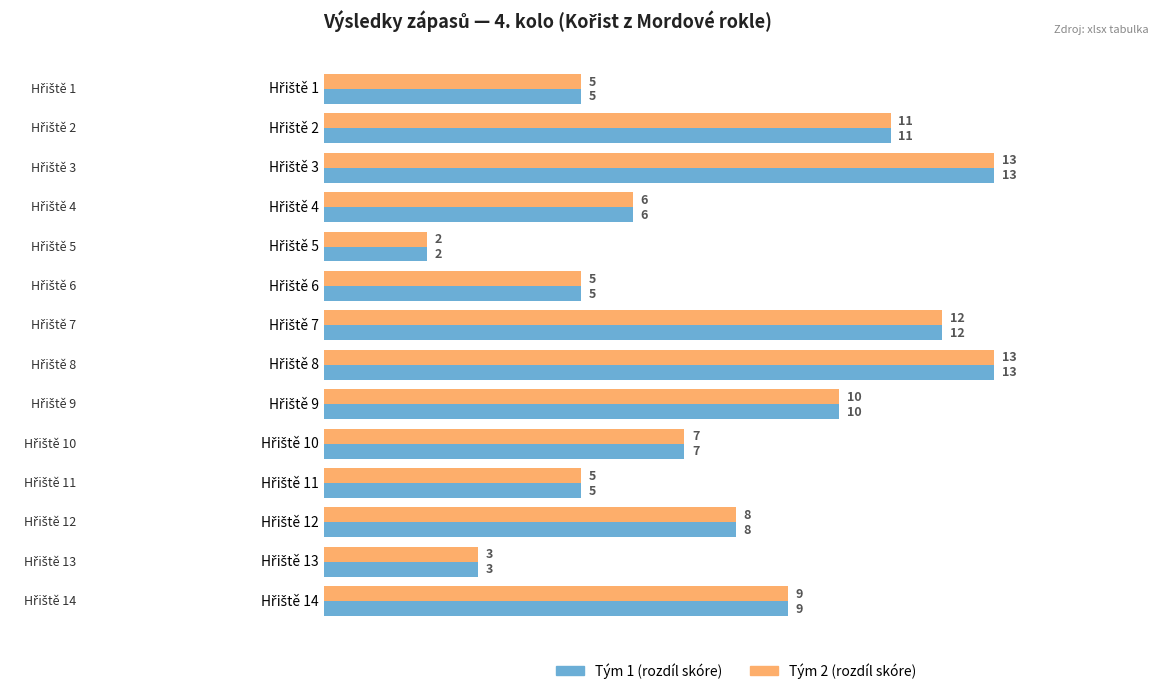

What is the greatest value displayed?

13